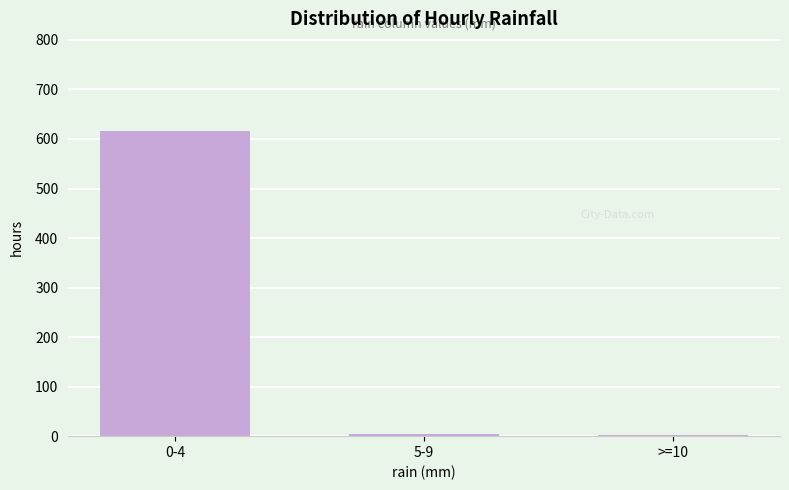

What is the label of the 2nd bar from the right?

5-9